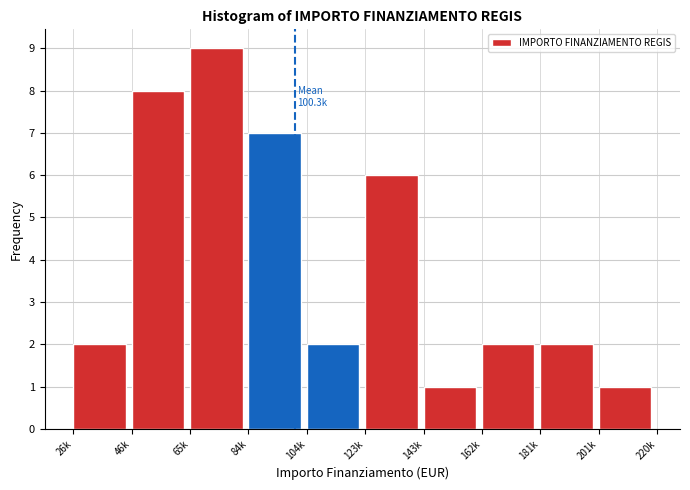

Reading right to left, transcribe all the data shown in this chart.

1	2	2	1	6	2	7	9	8	2